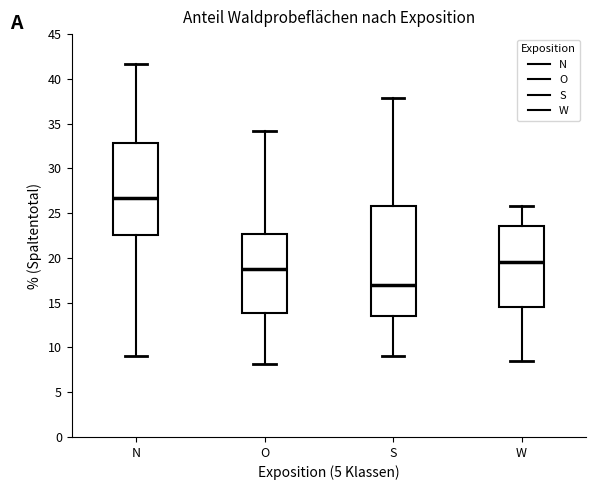

Reading left to right, transcribe this box plot: for each box, give where its median line is, the range the box spans, and where its two whiskers end, as read against the y-axis. The values are not printed on the chart, so give them approximately, as read against the axis.

N: median 26.5, box 22.5 to 33.0, whiskers 9.0 to 41.5
O: median 19.0, box 14.0 to 22.5, whiskers 8.0 to 34.0
S: median 17.0, box 13.5 to 26.0, whiskers 9.0 to 38.0
W: median 19.5, box 14.5 to 23.5, whiskers 8.5 to 26.0